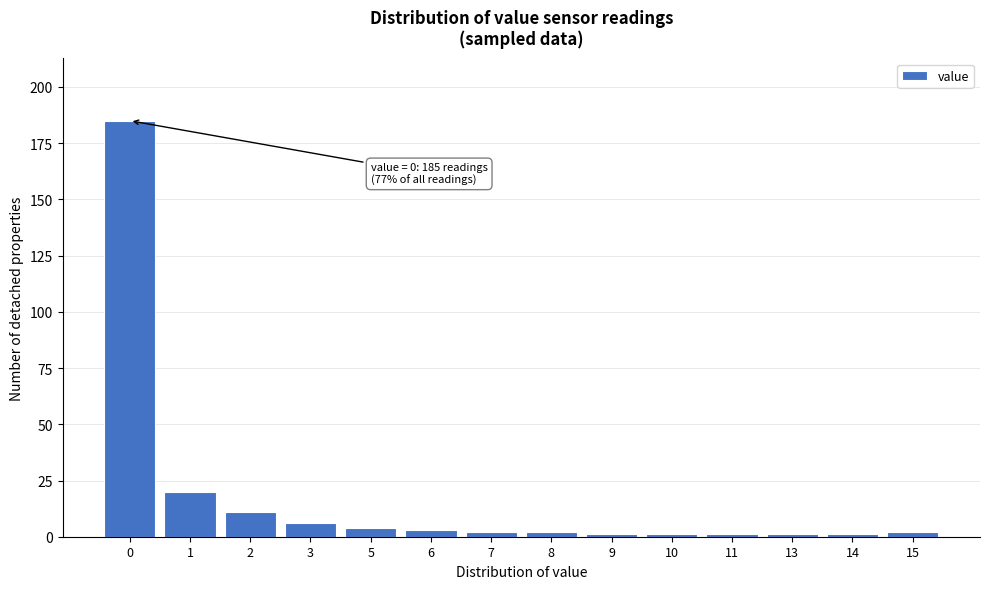

Reading right to left, what are all the values shown in this chart?

2	1	1	1	1	1	2	2	3	4	6	11	20	185